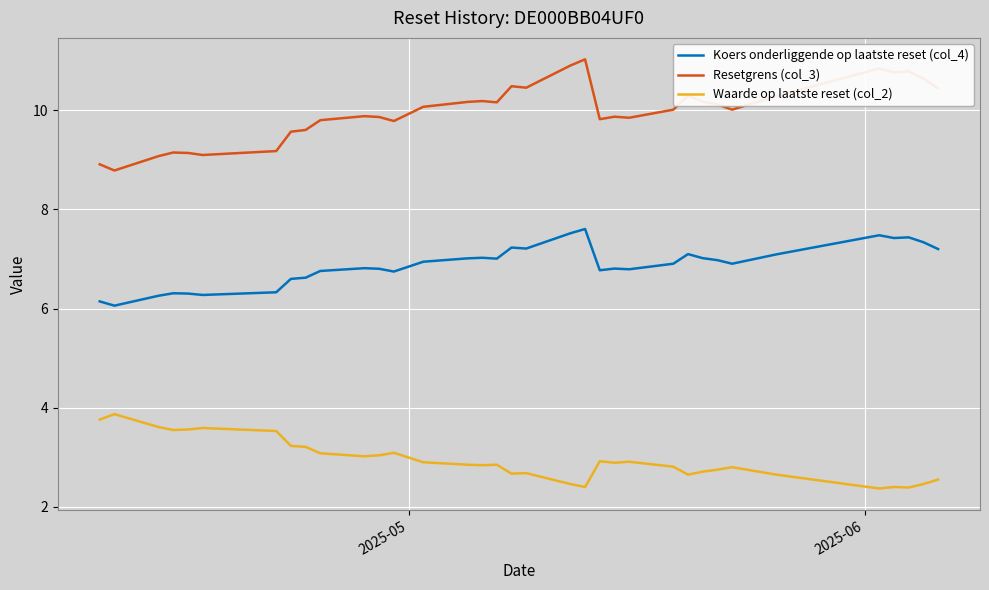

Rank the series by their average value, from highest to lowest.

Resetgrens (col_3), Koers onderliggende op laatste reset (col_4), Waarde op laatste reset (col_2)